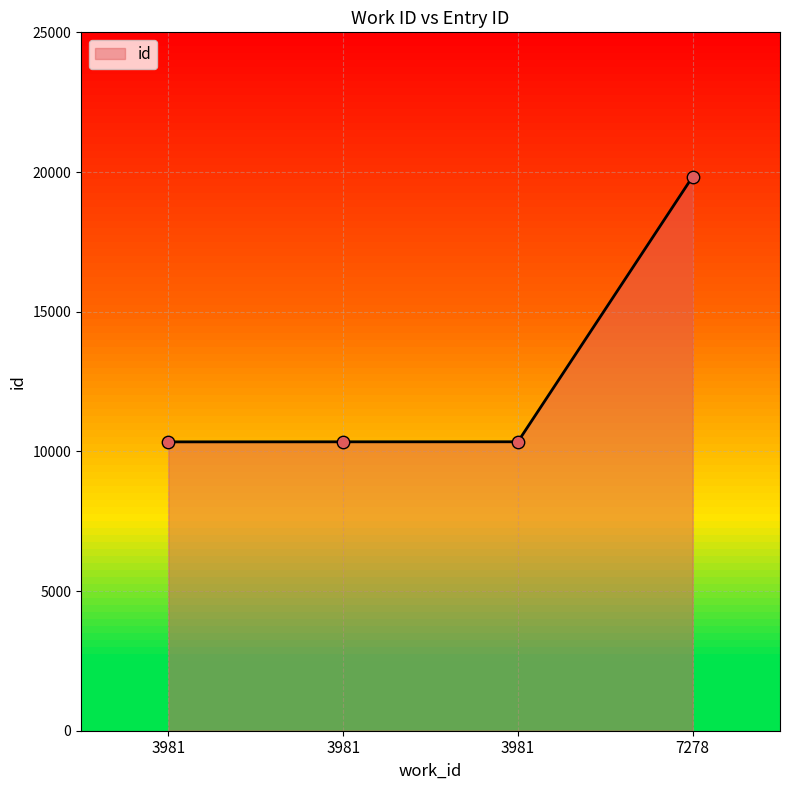

What is the change in value from 3981 to 3981?

+2